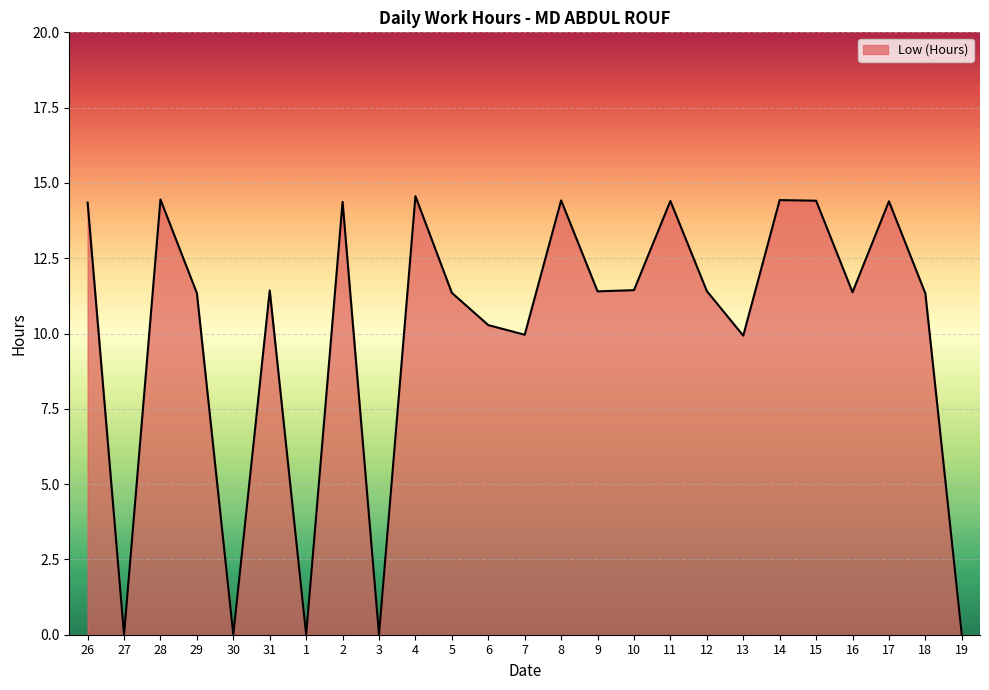

What is the greatest value displayed?

14.6